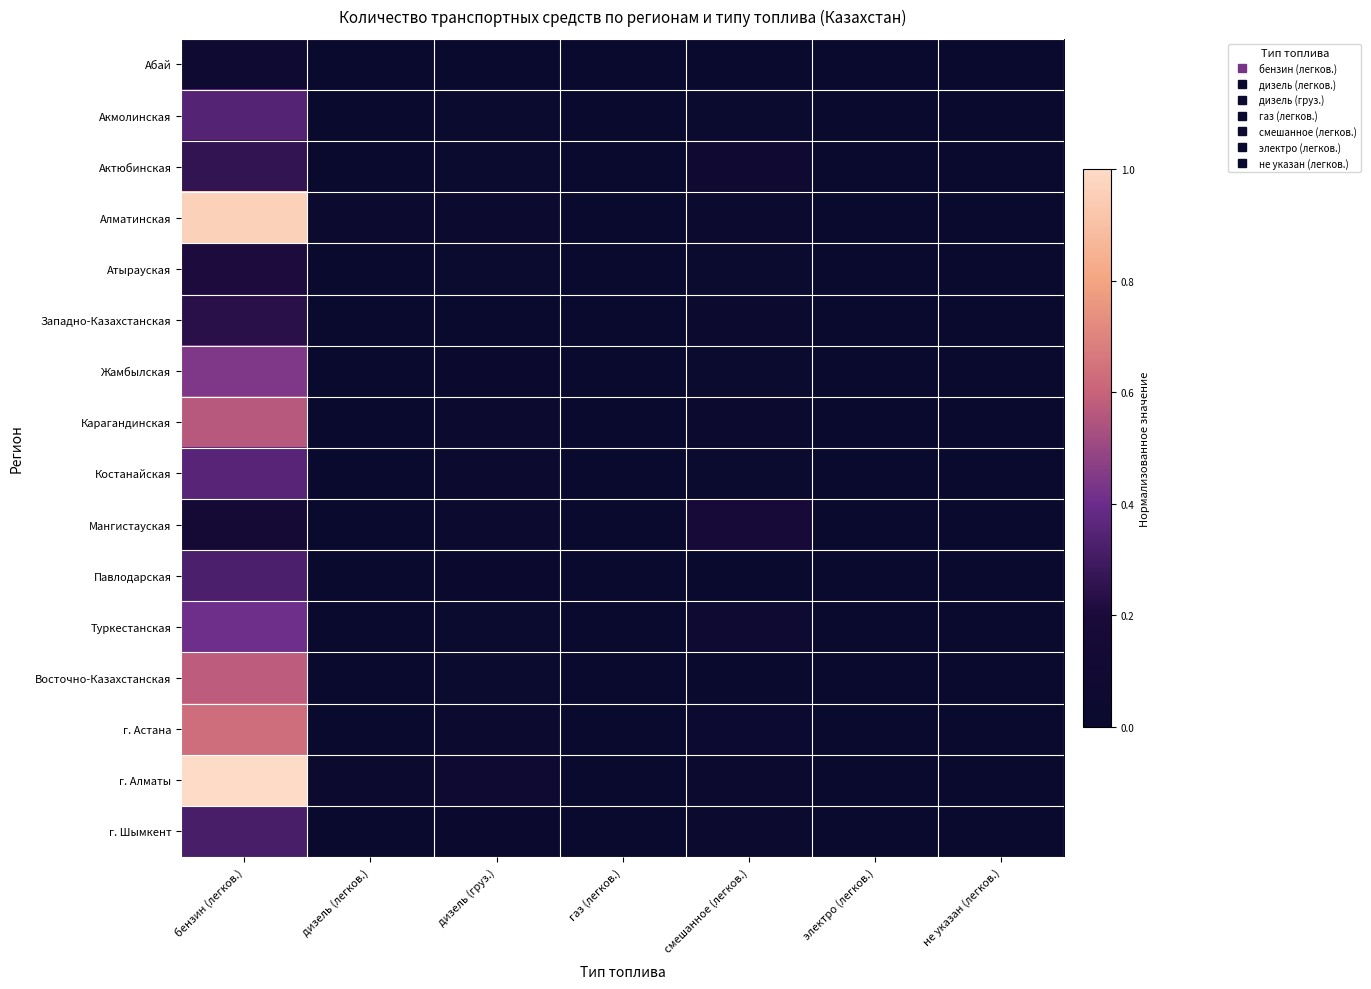

At which category is the sum across all series the highest?

бензин (легков.)